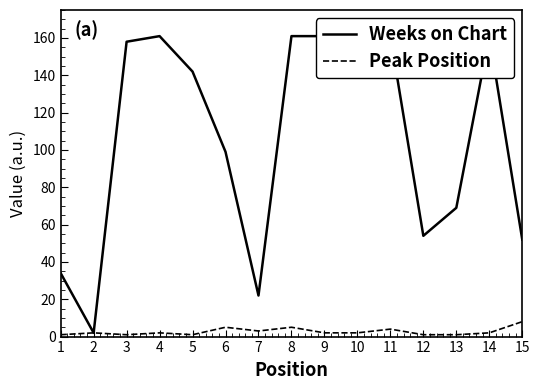

True or false: Peak Position and Weeks on Chart cross at least once.

False